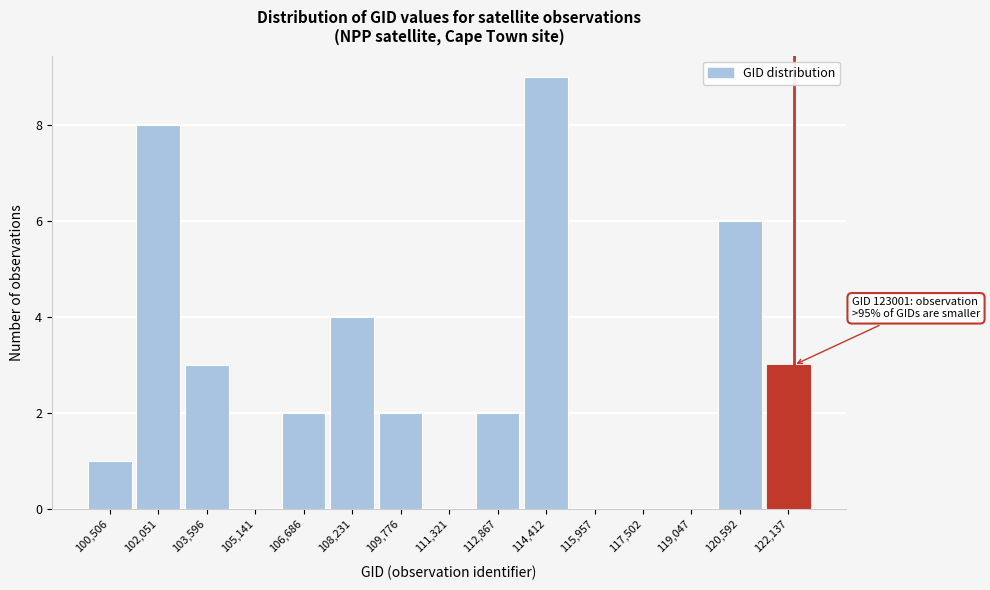

Reading left to right, list all the values displayed in this chart.

100,506=1	102,051=8	103,596=3	105,141=0	106,686=2	108,231=4	109,776=2	111,321=0	112,867=2	114,412=9	115,957=0	117,502=0	119,047=0	120,592=6	122,137=3